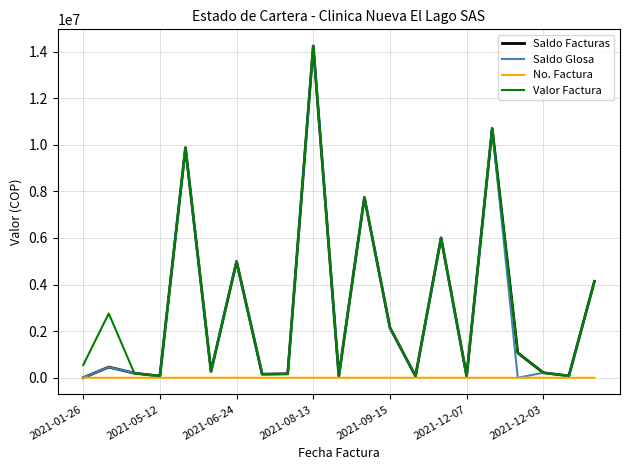

Which category has the highest value across all series?

2021-08-13